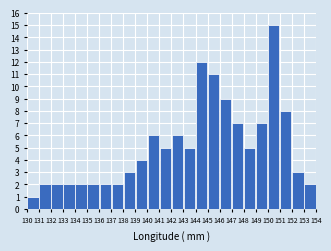

What is the height of the bar covering 139 to 140 on the x-axis? The values are not printed on the chart, so give them approximately, as read against the axis.

4